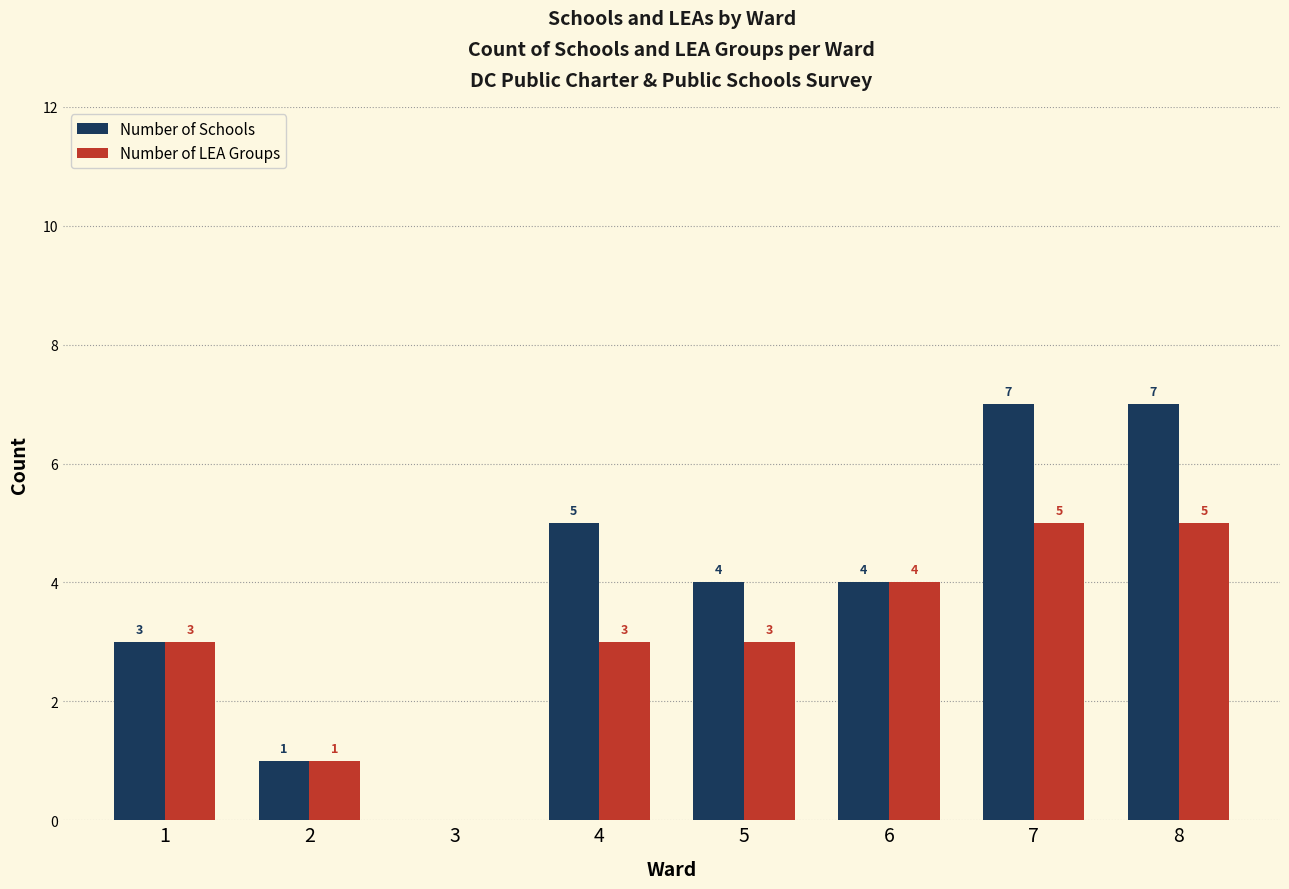

Between 2 and 4, which series saw the biggest shift?

Number of Schools